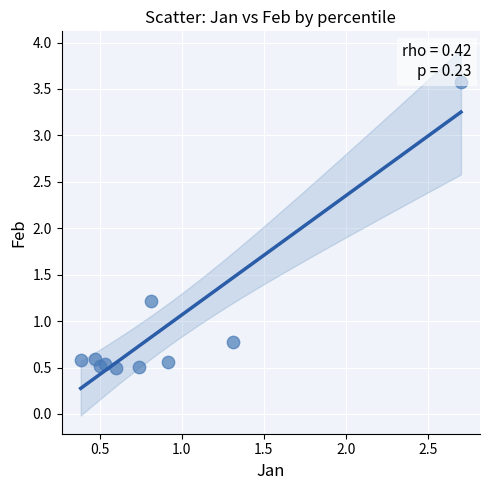

What is the range of X values (max minus min)?

2.3